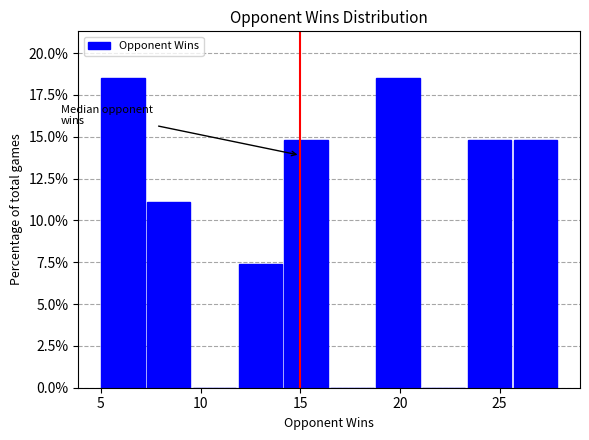

Reading left to right, list every bar in this chart as the range it spans on the x-axis followed by its height. Neither the bar edges nor the heights are printed on the chart, so give them approximately, as read against the axes.

5.0 to 7.3: 18.5
7.3 to 9.6: 11.0
9.6 to 11.9: 0
11.9 to 14.2: 7.5
14.2 to 16.5: 15.0
16.5 to 18.8: 0
18.8 to 21.1: 18.5
21.1 to 23.4: 0
23.4 to 25.7: 15.0
25.7 to 28.0: 15.0